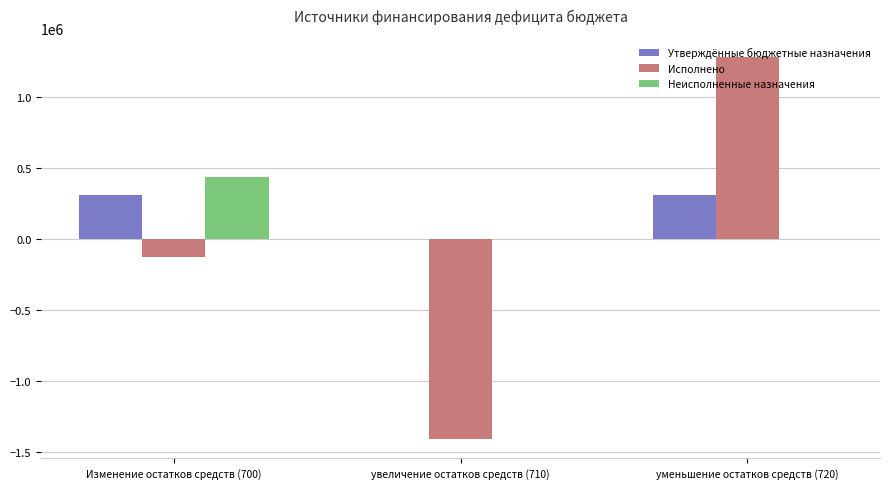

At which category is the sum across all series the highest?

уменьшение остатков средств (720)